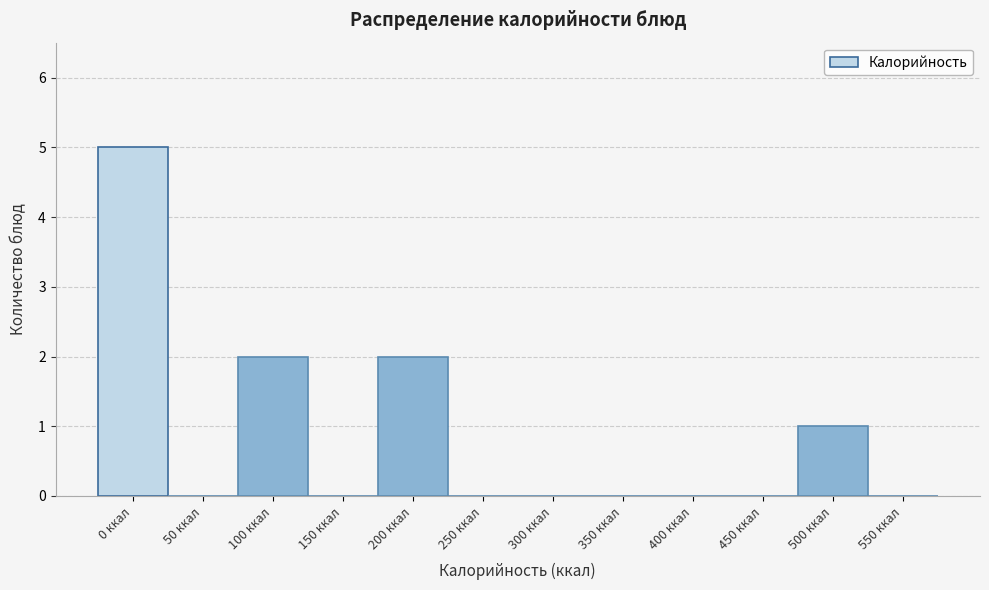

Reading right to left, extract all data points from this chart.

550 ккал=0	500 ккал=1	450 ккал=0	400 ккал=0	350 ккал=0	300 ккал=0	250 ккал=0	200 ккал=2	150 ккал=0	100 ккал=2	50 ккал=0	0 ккал=5